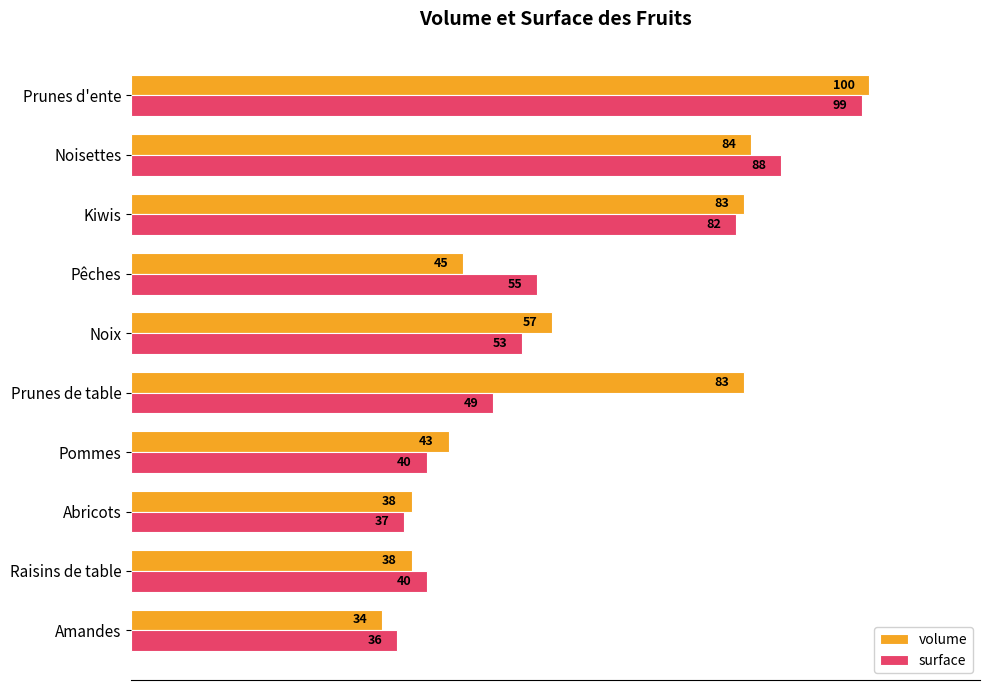

At which category is the sum across all series the highest?

Prunes d'ente